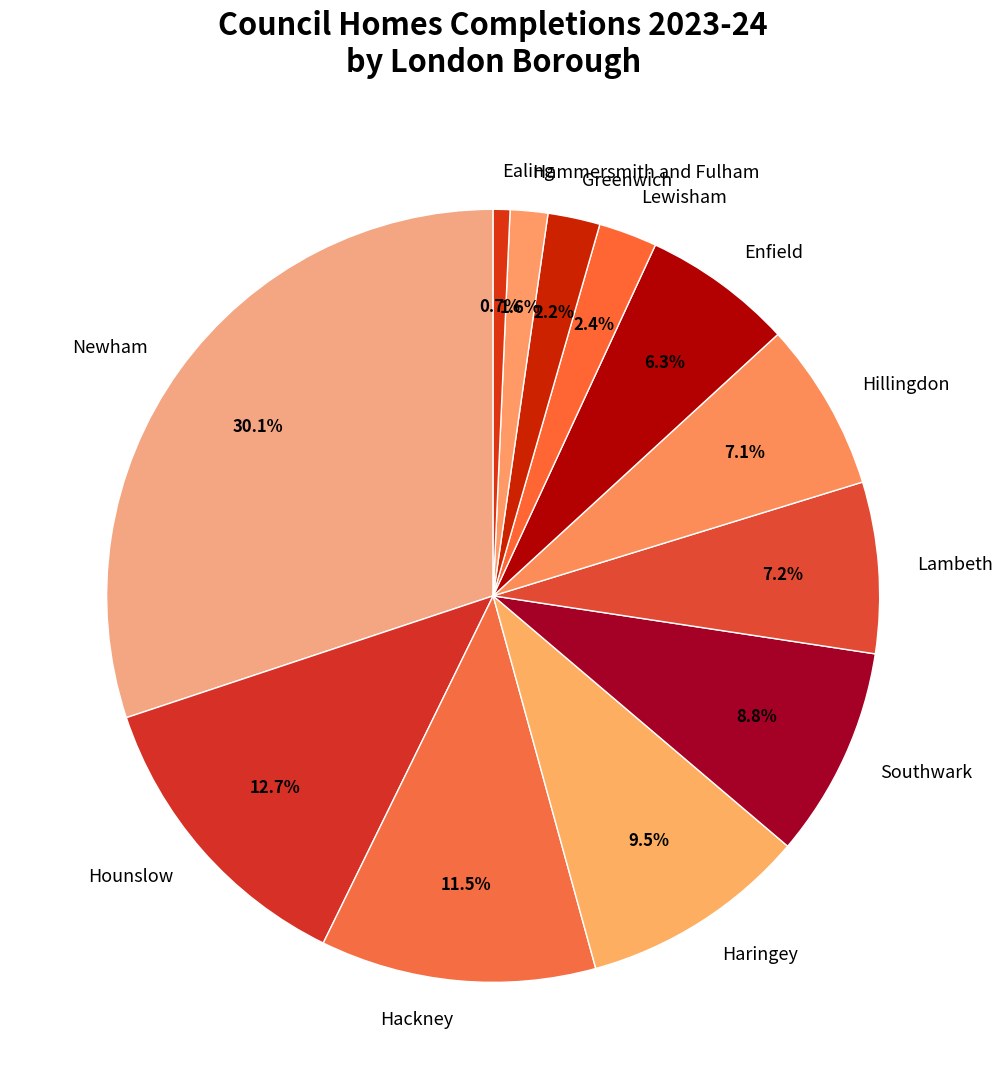

The Hillingdon slice represents 7% of the pie. True or false?

True